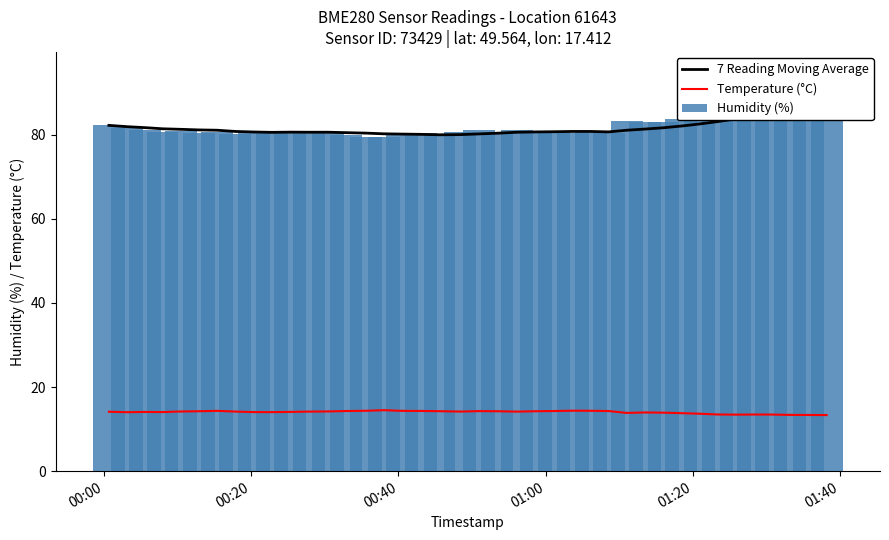

What is the minimum value for Temperature (°C)?

13.3